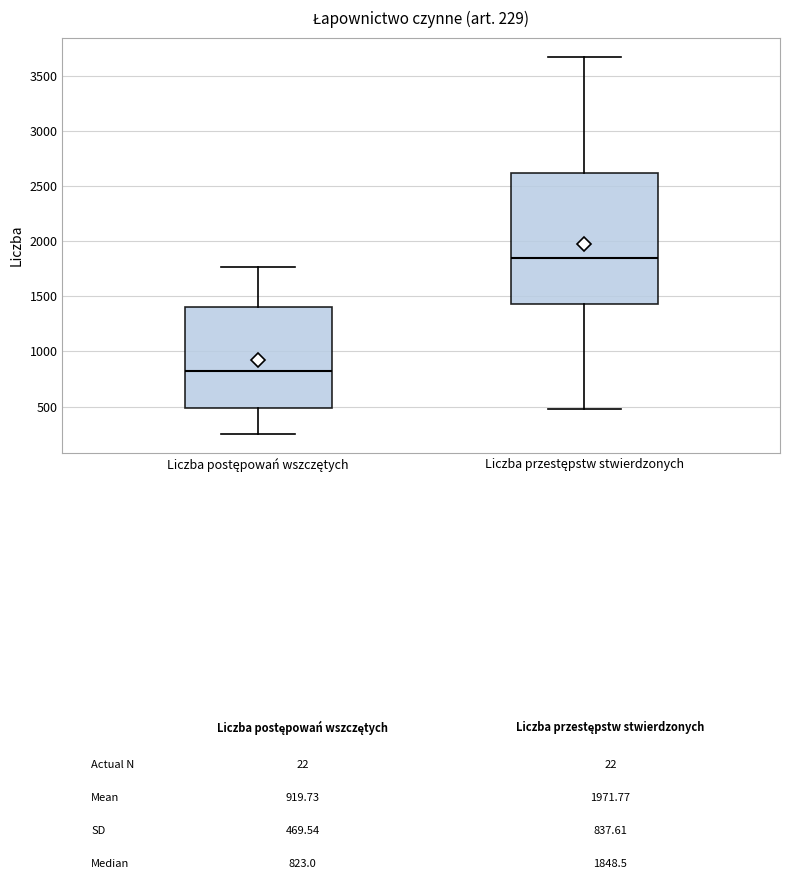

Comparing the boxes themselves (not the whiskers), which one is the tallest?

Liczba przestępstw stwierdzonych